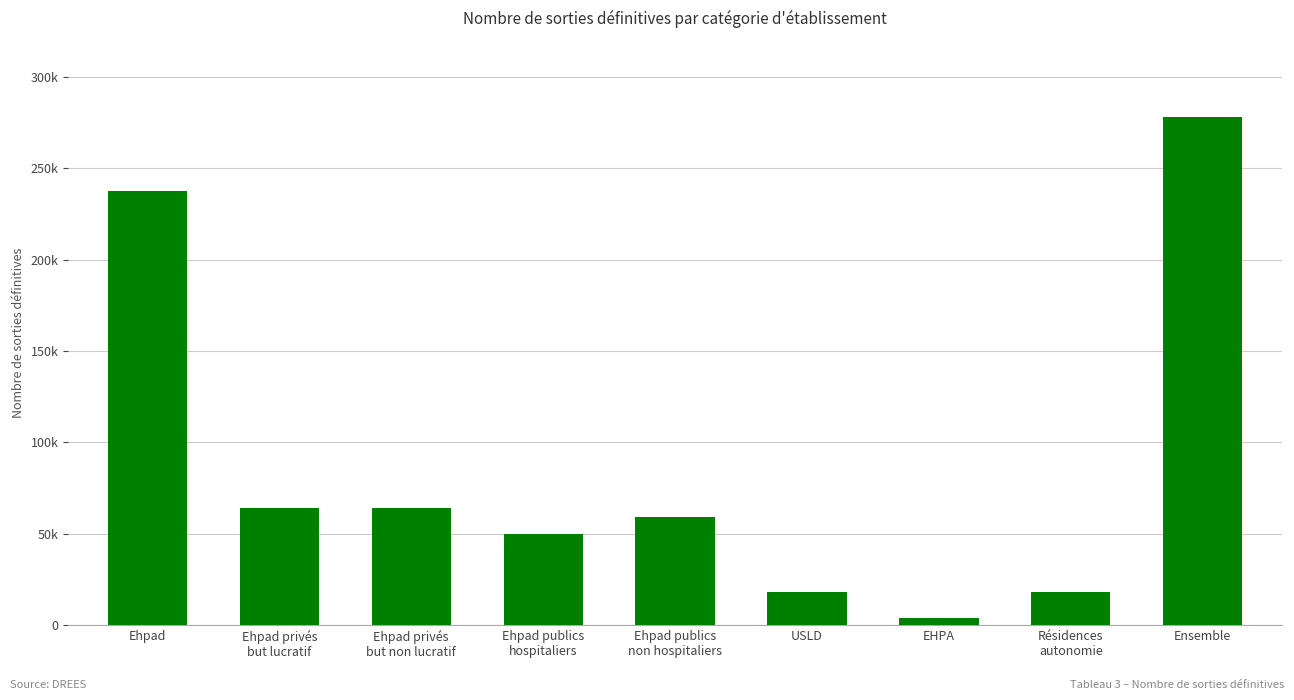

Are the bars horizontal?

No